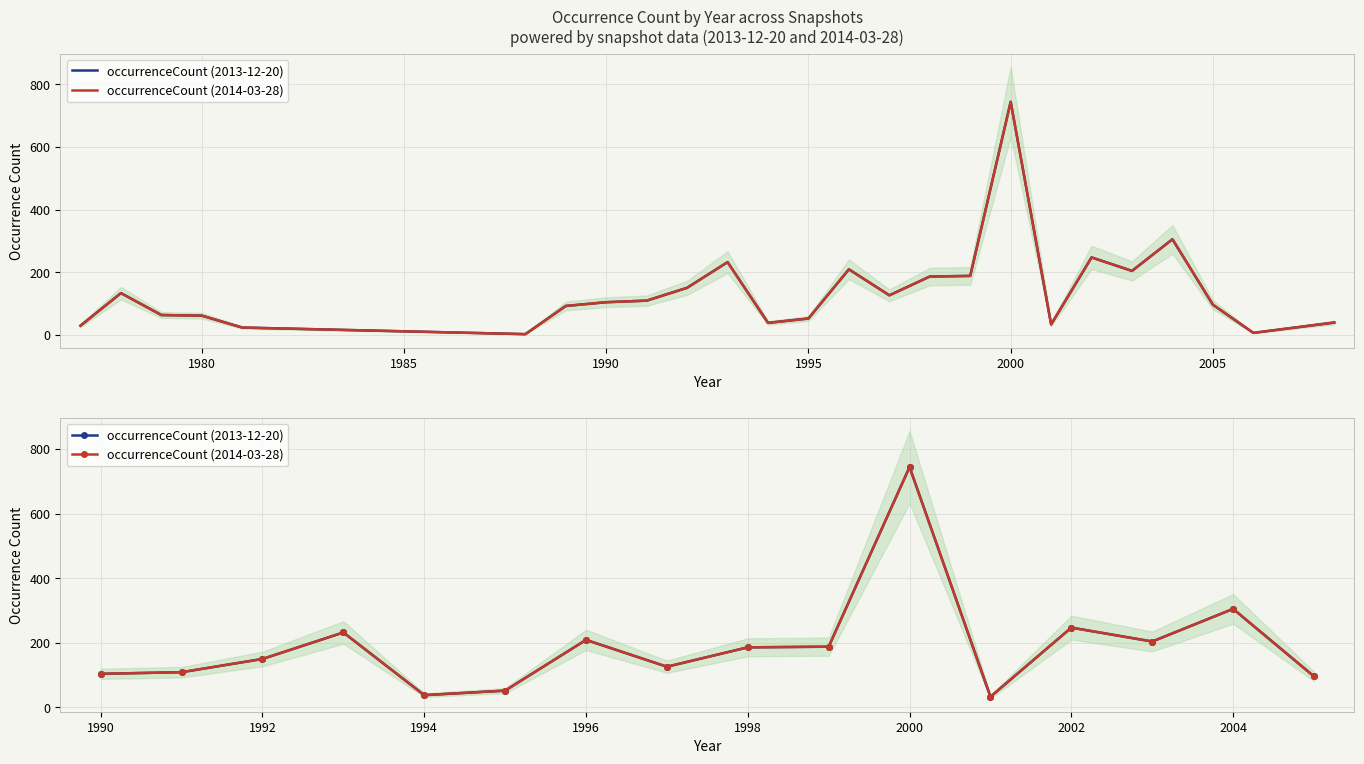

True or false: occurrenceCount (2013-12-20) and occurrenceCount (2014-03-28) cross at least once.

False